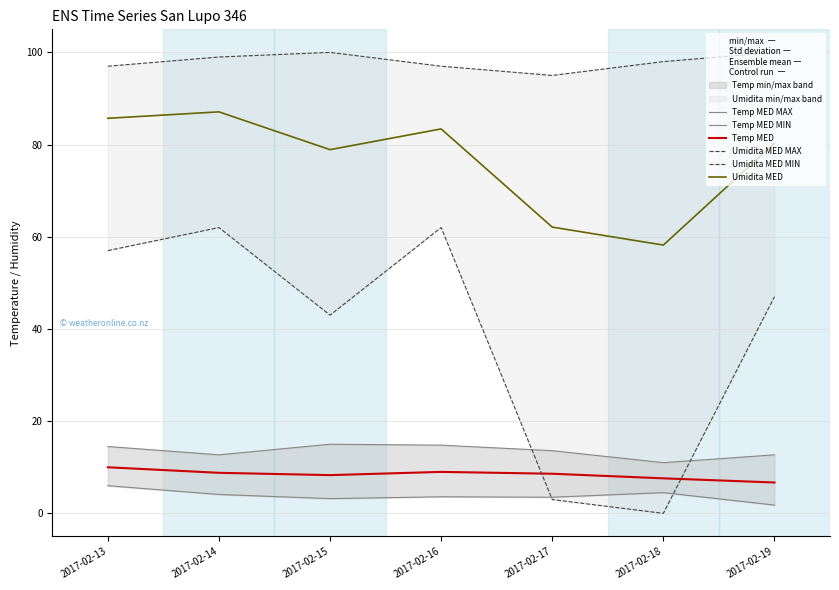

What is the difference between the maximum and minimum values in the Temp MED MIN series?

4.2